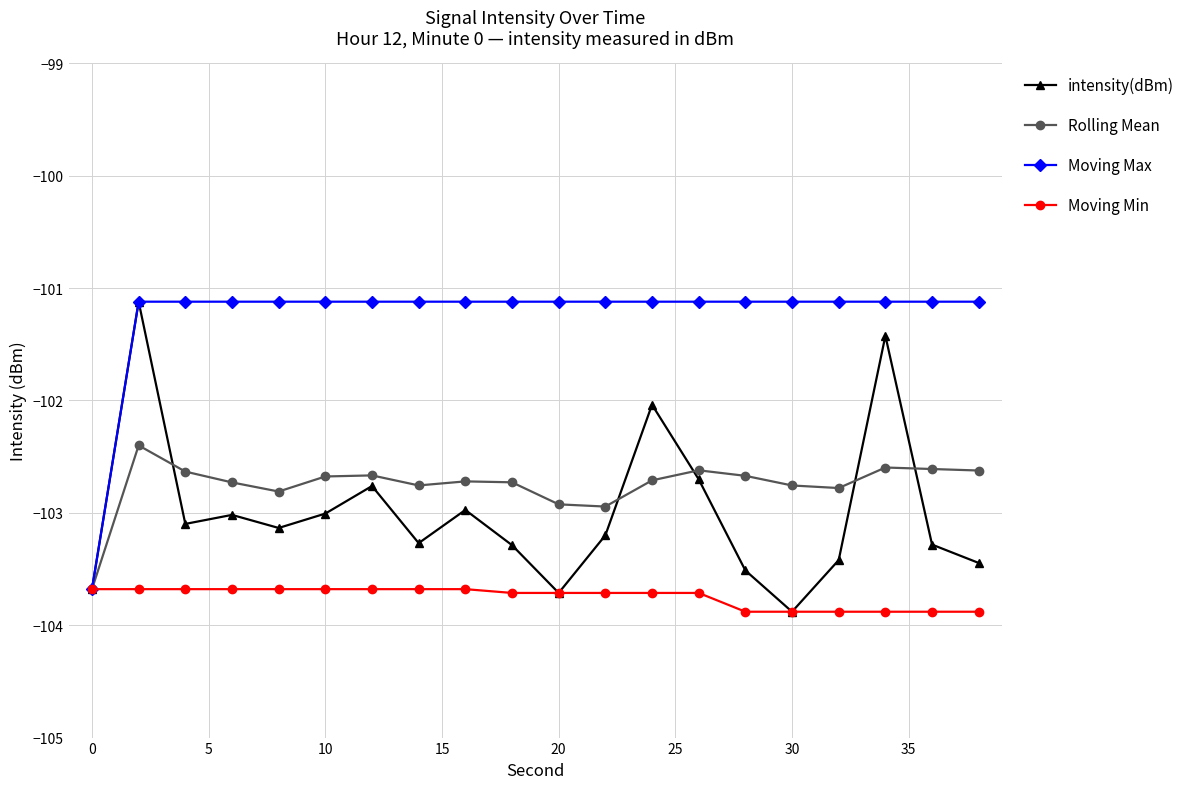

What is the value of the intensity(dBm) point at the 13th from the left?

-102.0